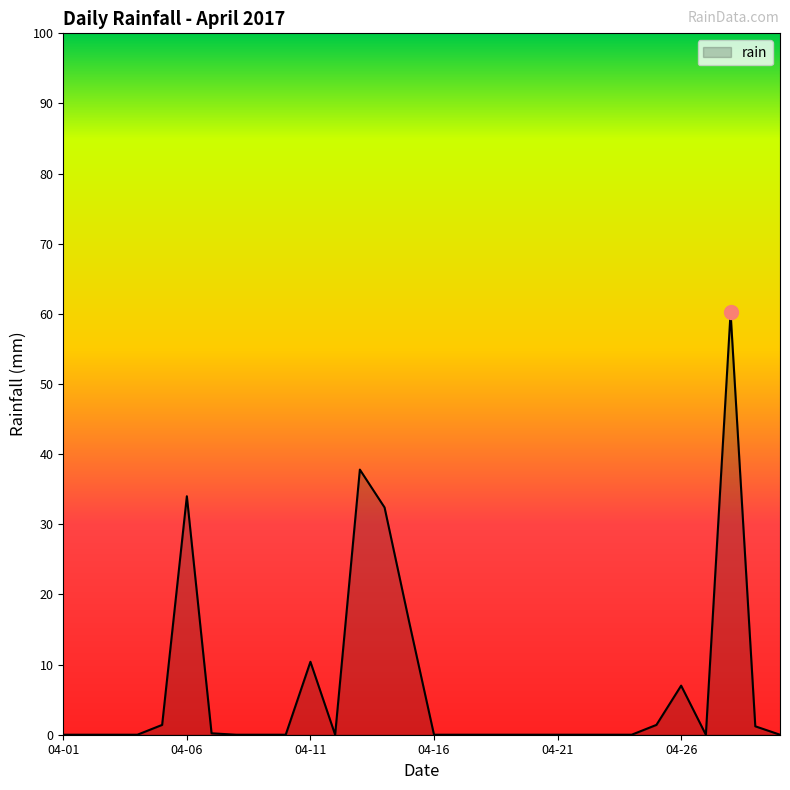

What is the greatest value displayed?

60.2